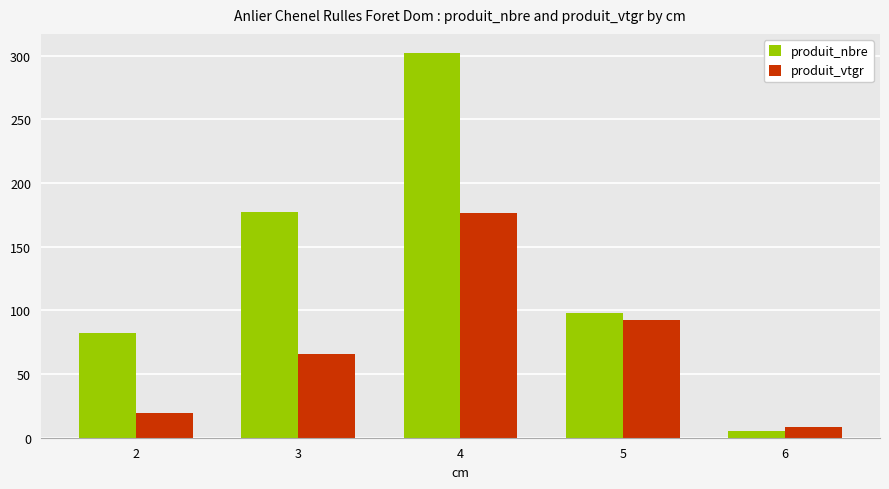

What is the difference between the produit_nbre values at 5 and 3?

79.0